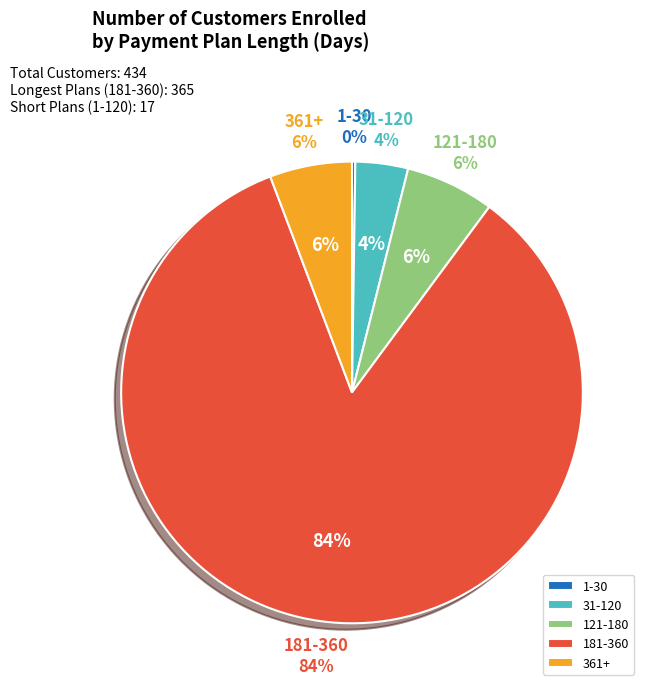

Is it true that 181-360 is 84% of the pie?

True